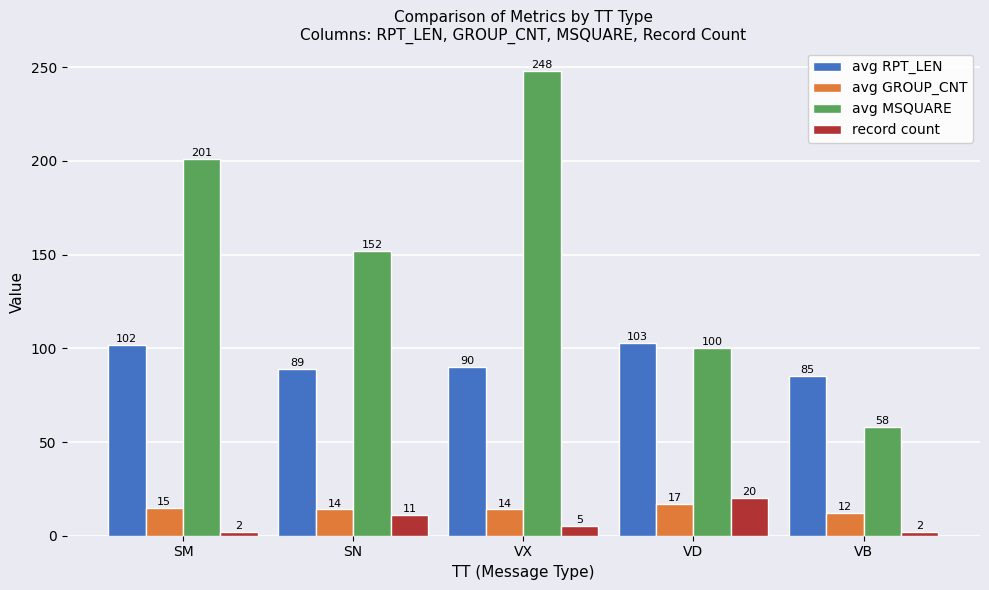

At how many categories does at least one series exceed 157?

2